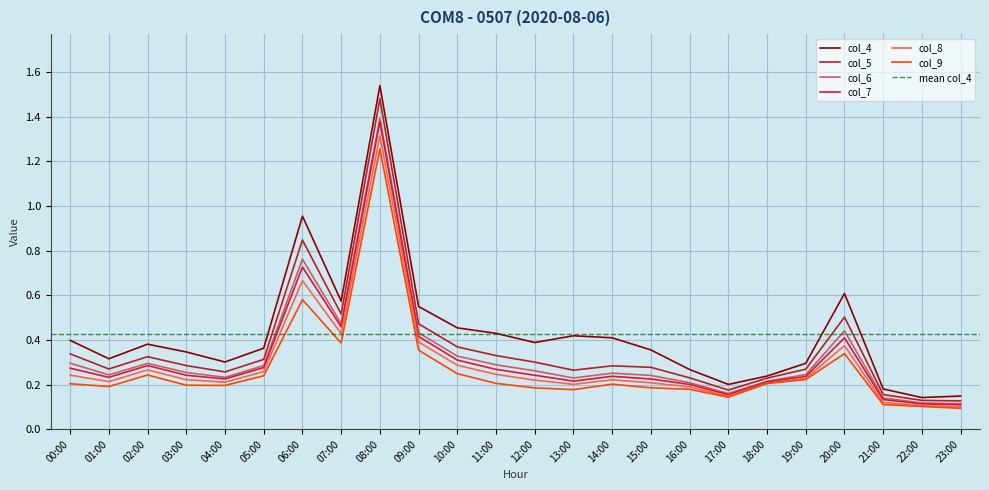

True or false: col_8 has more than 2 points higher than both neighbors.

True